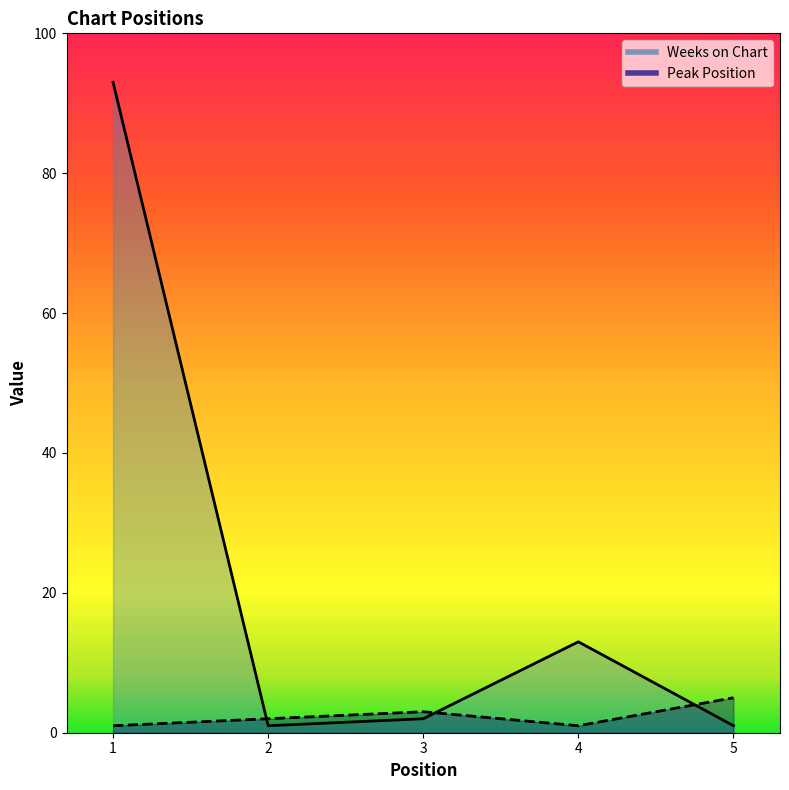

After their last crossing, which series has the higher values: Weeks on Chart or Peak Position?

Peak Position